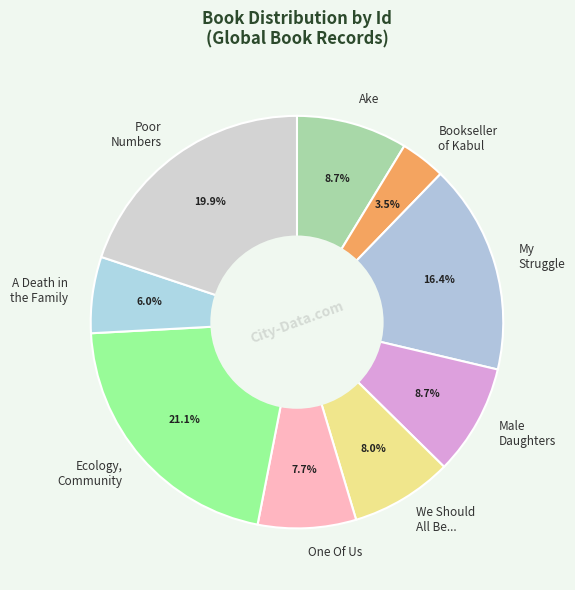

What is the ratio of the value at Ecology, Community to the value at A Death in the Family?

3.5